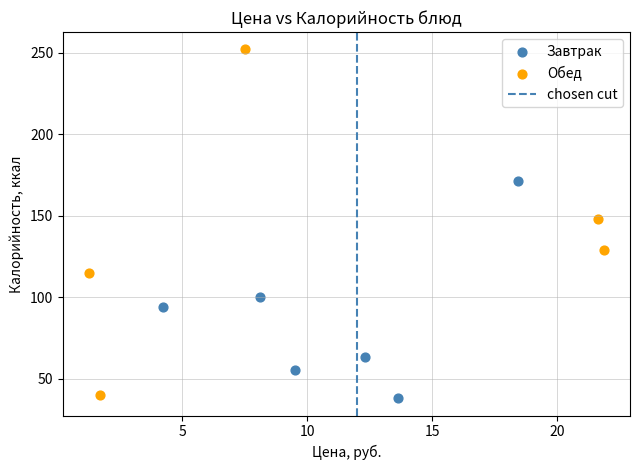

Which series contains the highest Y value?

Обед